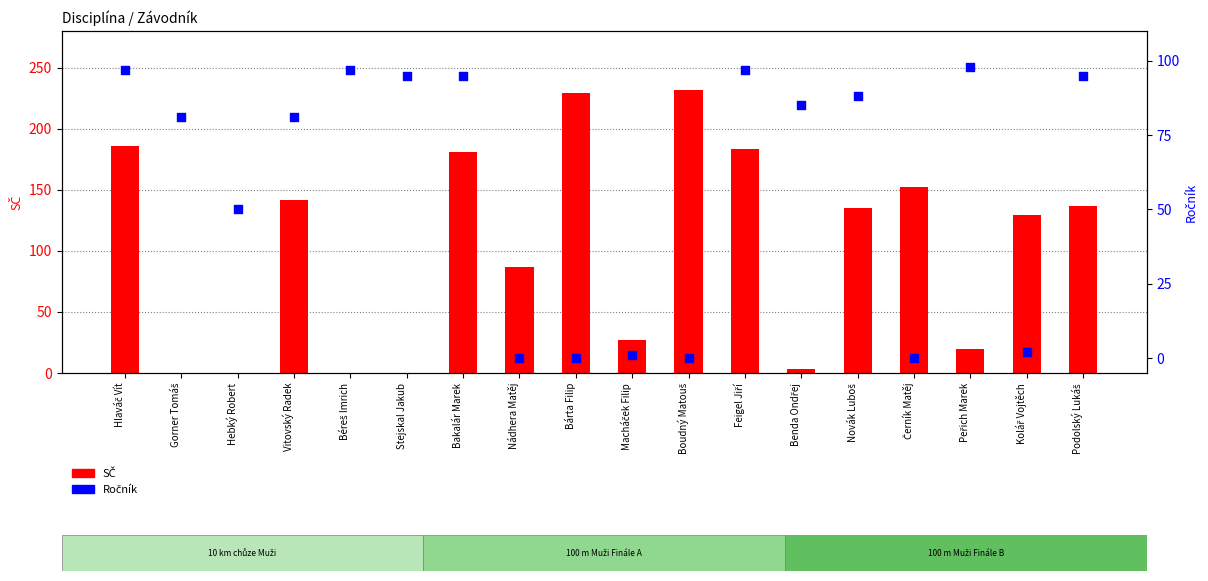

What is the total value across all series at Bárta Filip?

229